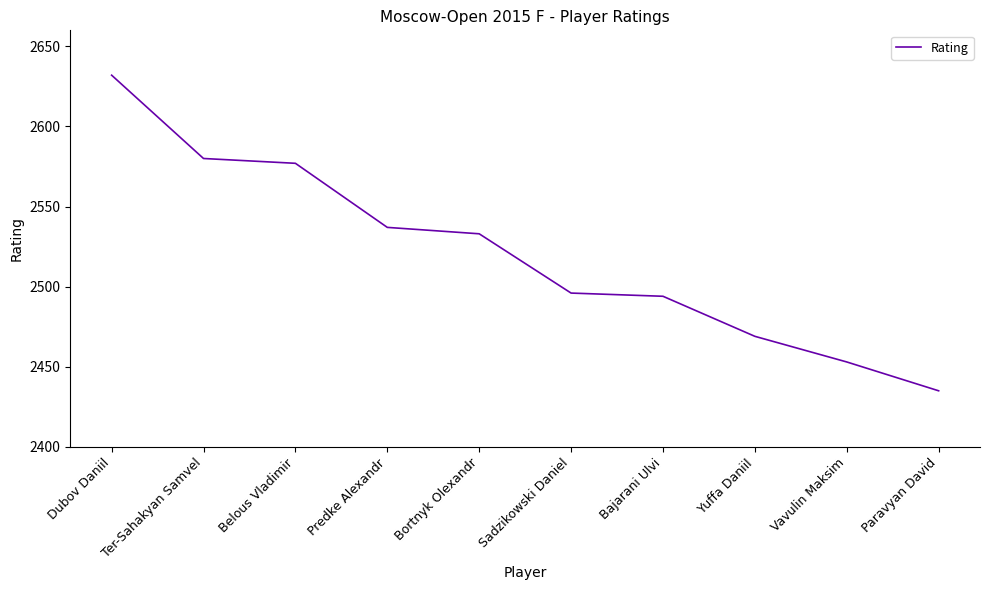

Does the chart have visible grid lines?

No